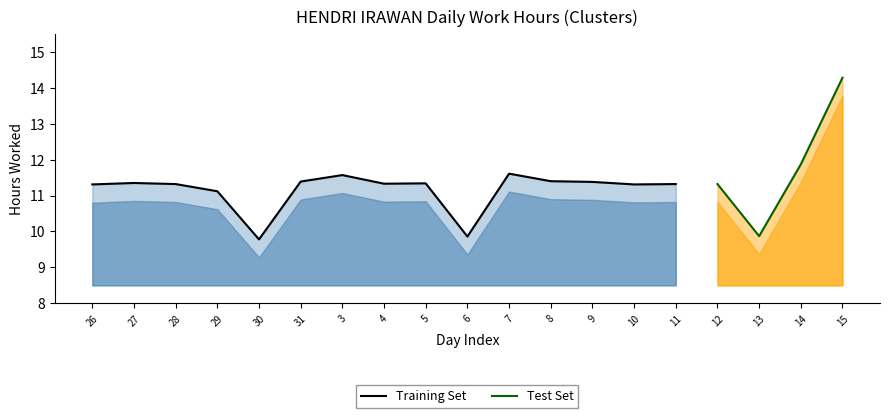

What is the difference between the maximum and minimum values?

4.5